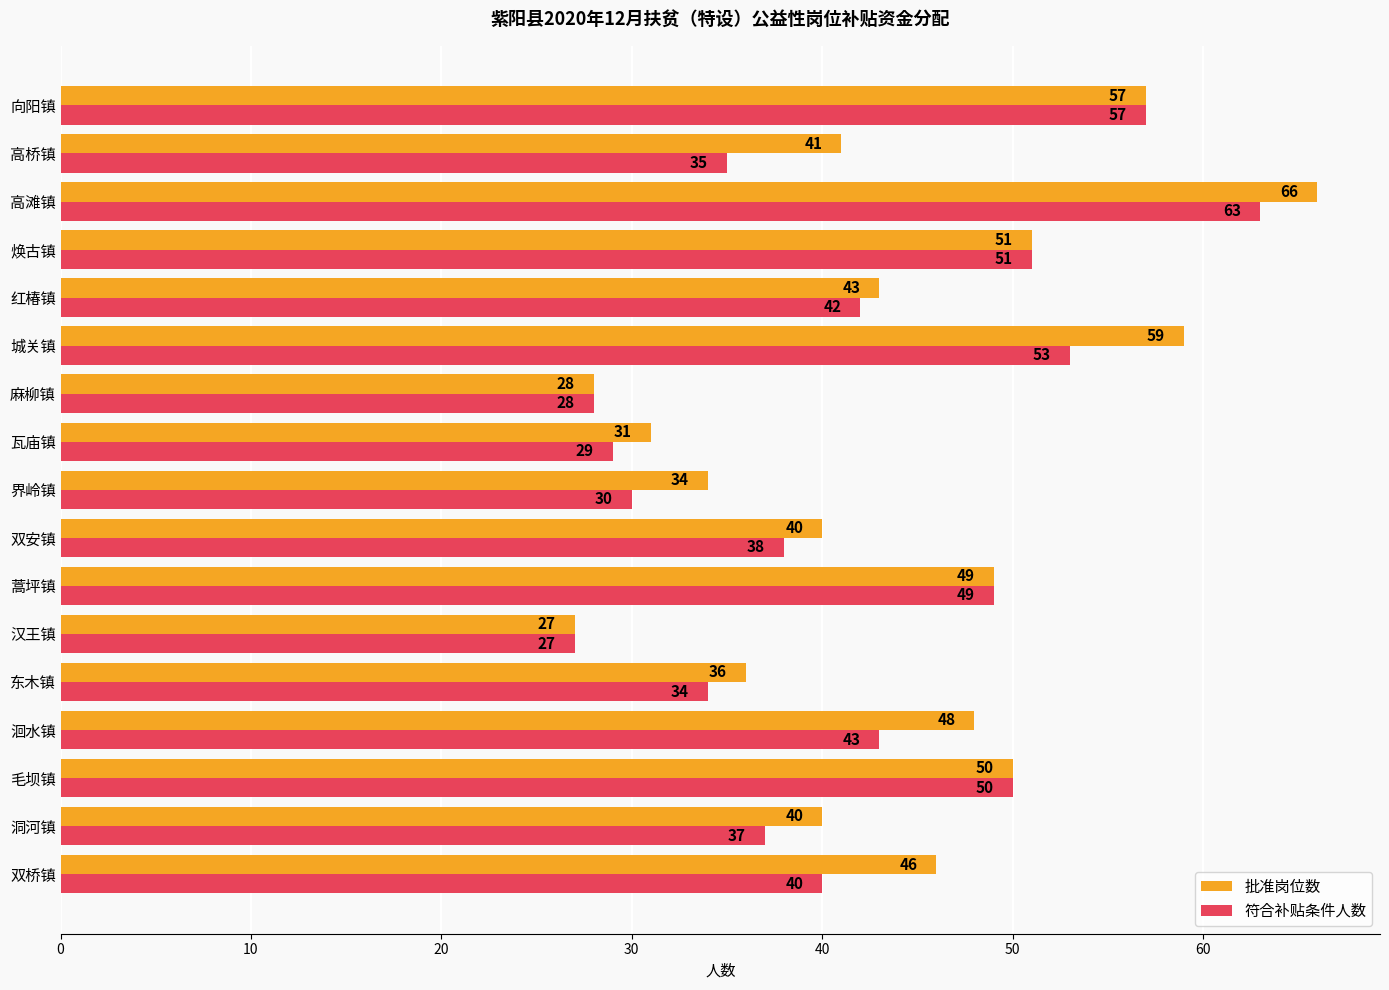

At which category is the sum across all series the highest?

高滩镇